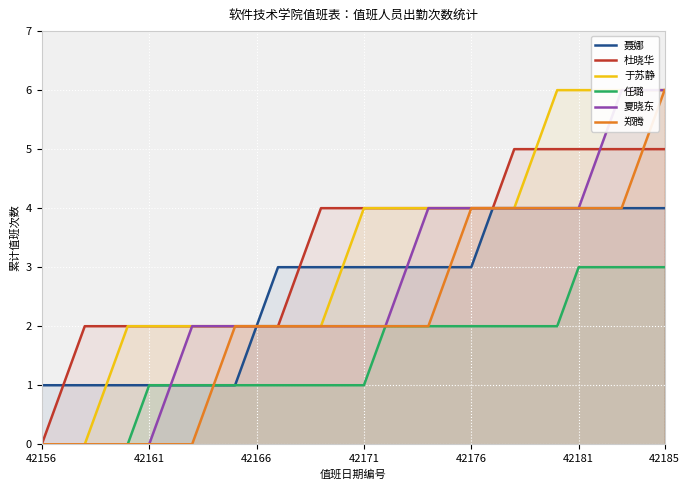

What is the maximum value for 任璐?

3